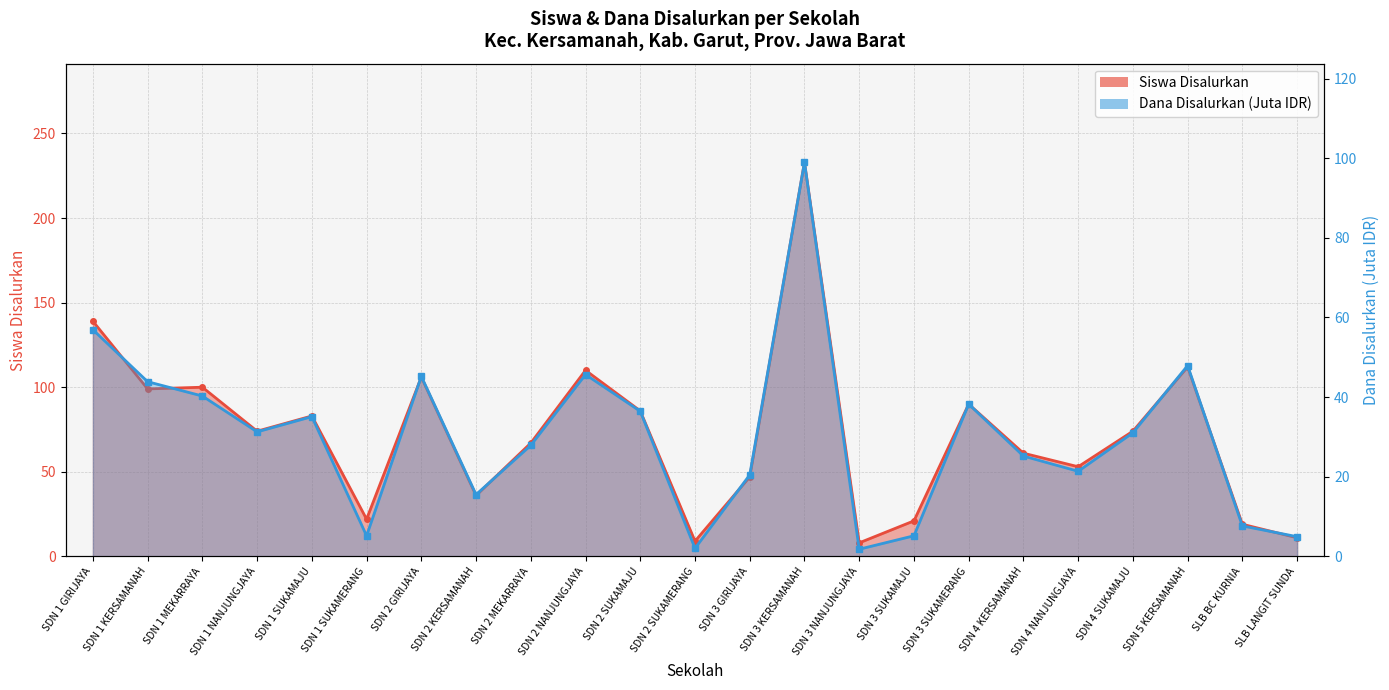

How many interior local valleys does the Siswa Disalurkan series have?

7